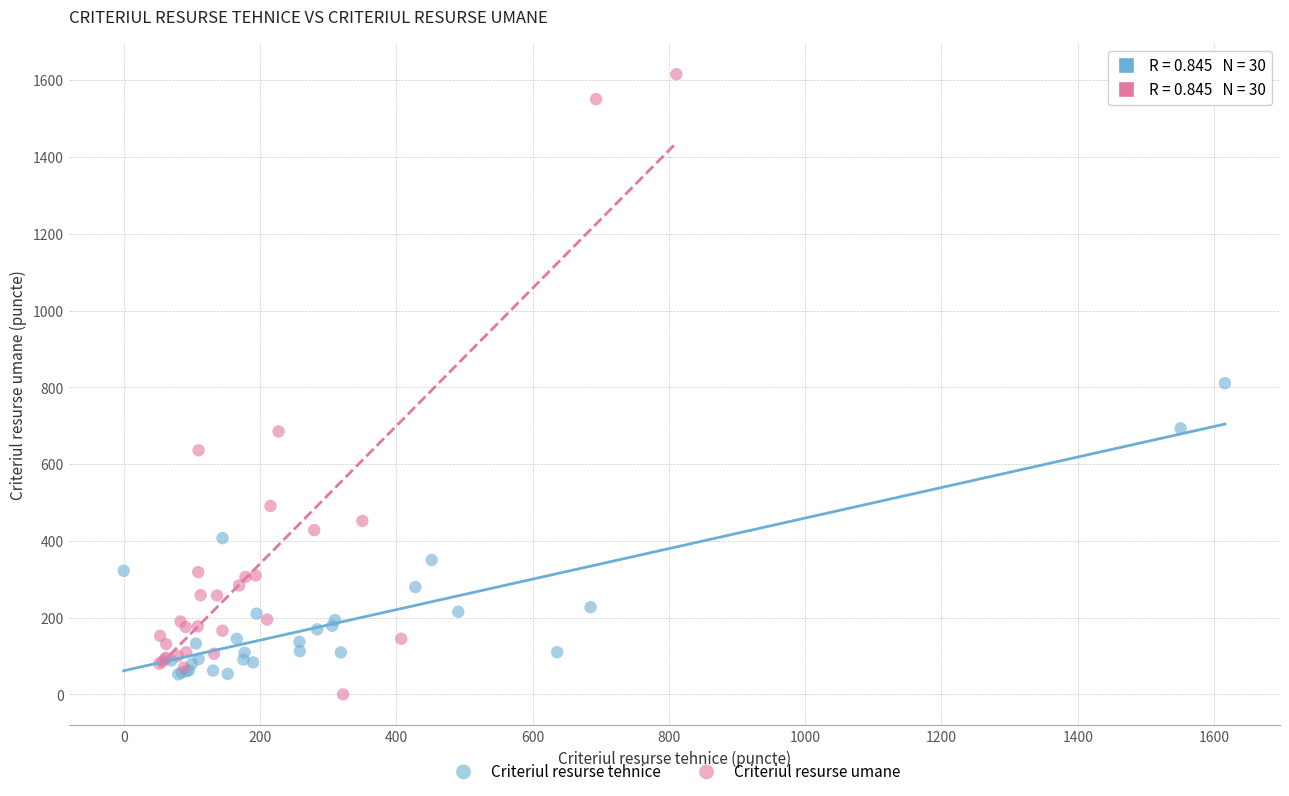

Which series has the widest spread of Y values?

Criteriul resurse umane